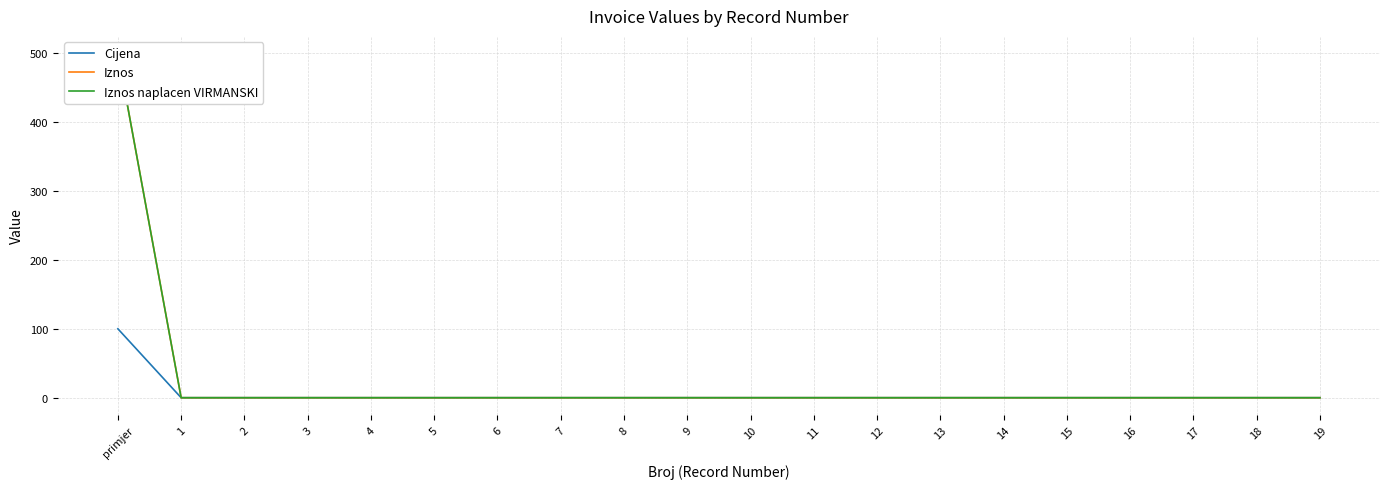

How many categories are shown in the chart?

20